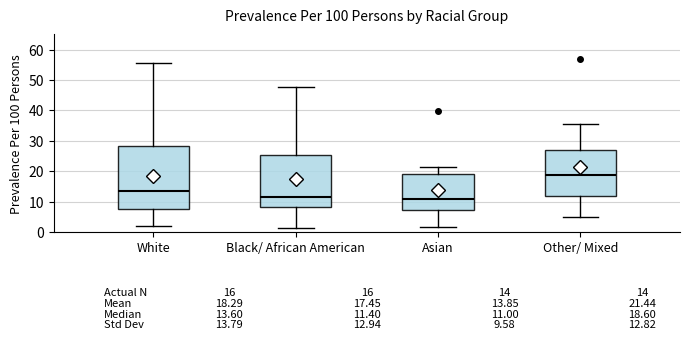

Comparing the boxes themselves (not the whiskers), which one is the tallest?

White